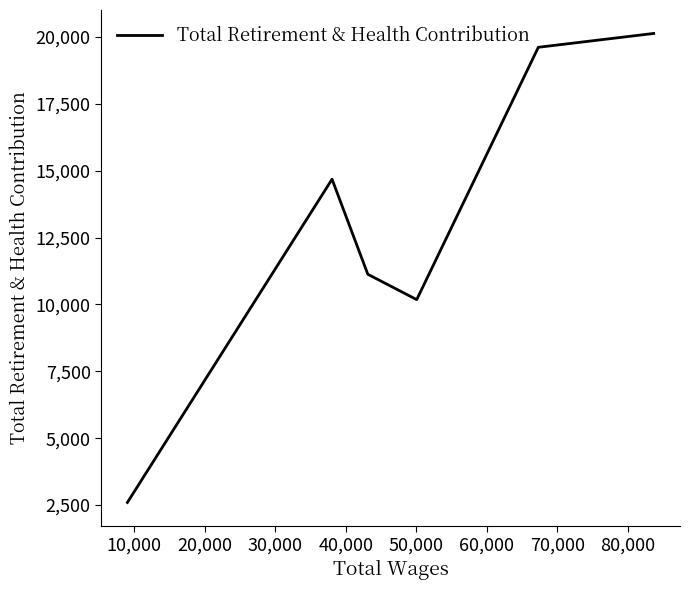

What is the average value?

13057